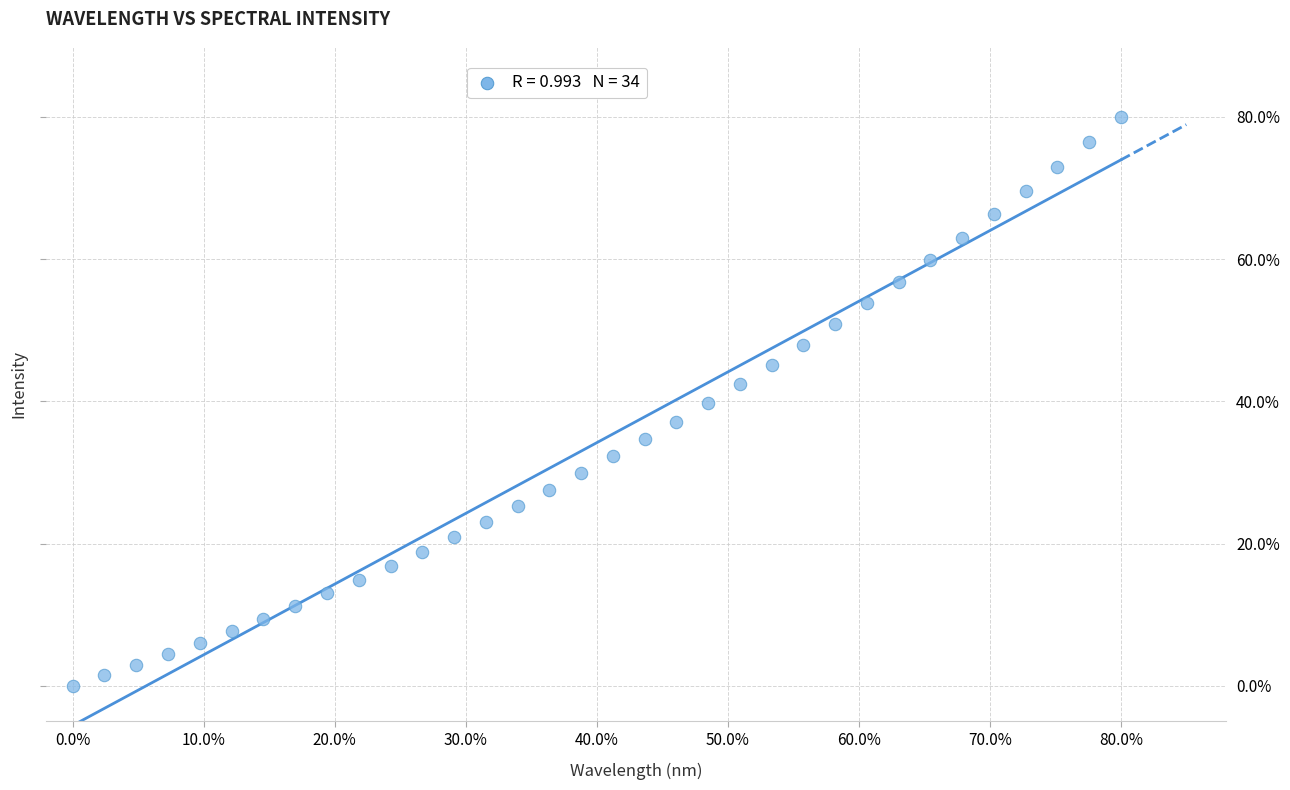

What is the range of X values (max minus min)?

80.0